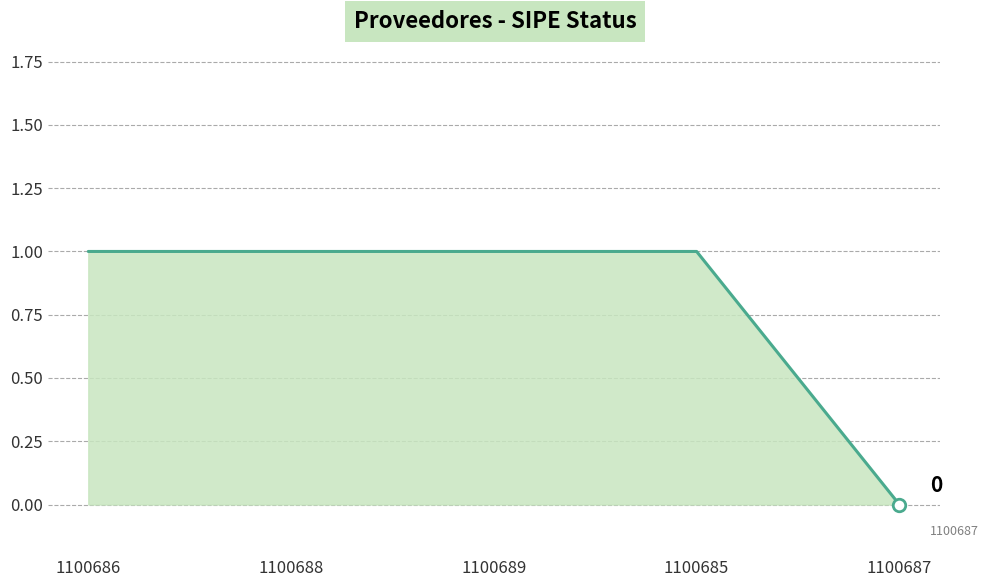

What is the ratio of the value at 1100685 to the value at 1100688?

1.0